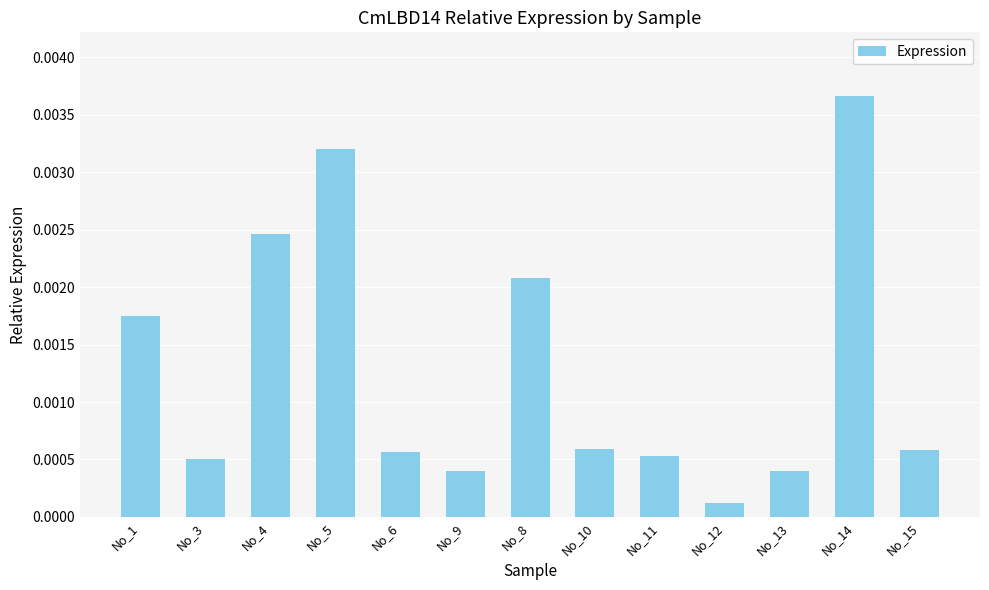

What is the label of the 8th bar from the left?

No_10